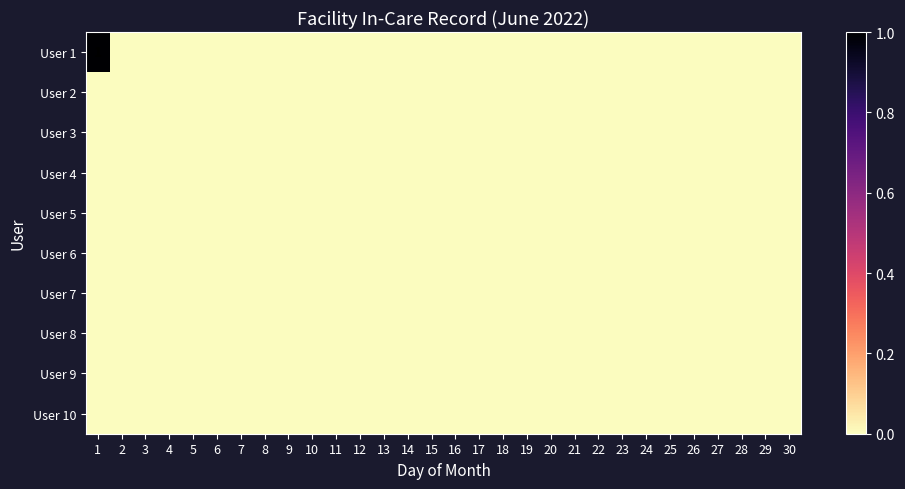

Which series has the widest spread of values?

User 1